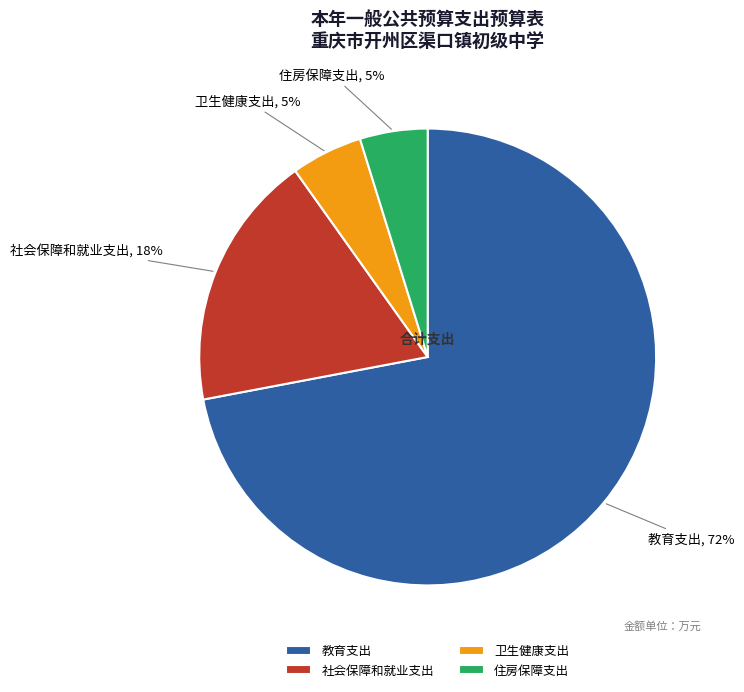

Between 教育支出 and 社会保障和就业支出, which is larger?

教育支出